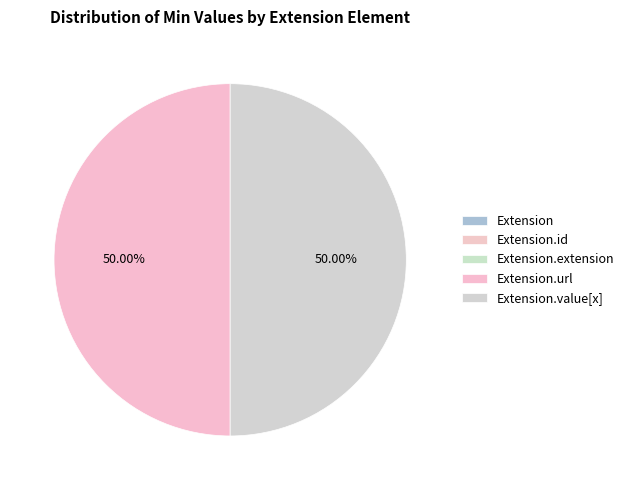

What is the largest slice in the pie chart?

Extension.url